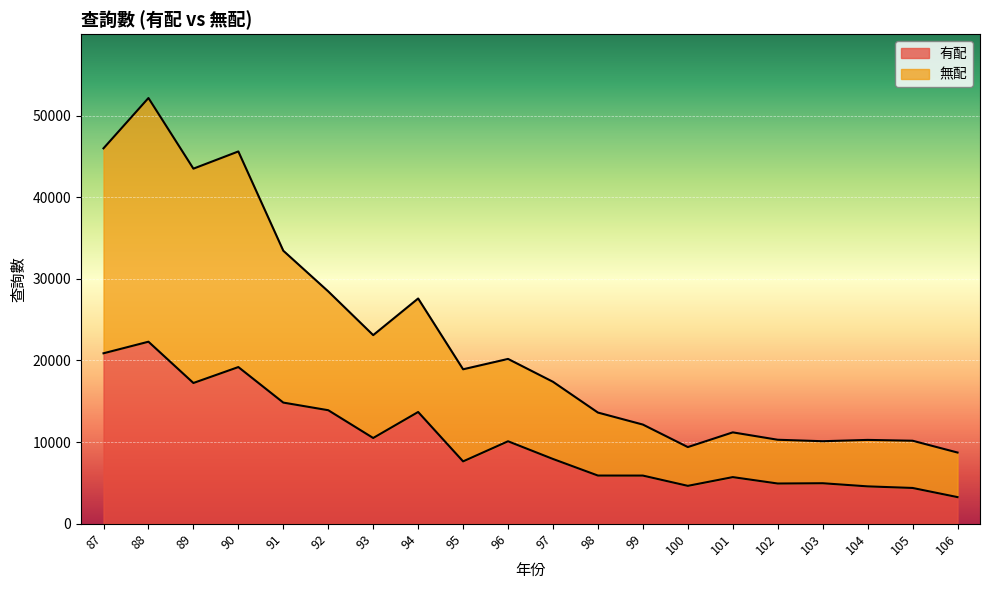

What is the difference between the highest and lowest values at 103?

5149